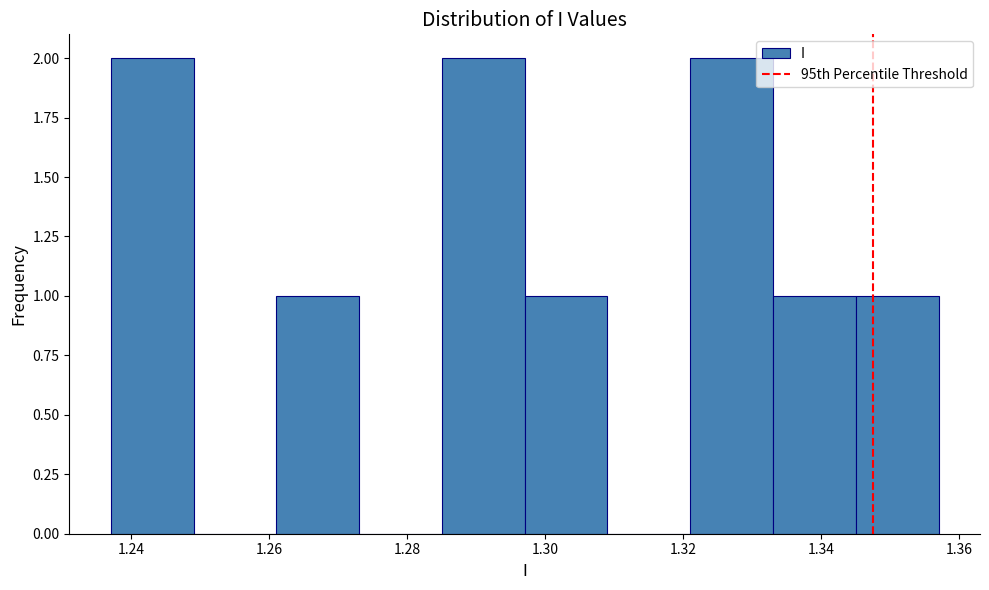

Reading left to right, transcribe this chart: for each bar, give the range it covers on the x-axis and its height. Neither the bar edges nor the heights are printed on the chart, so give them approximately, as read against the axes.

1.237 to 1.249: 2
1.249 to 1.261: 0
1.261 to 1.273: 1
1.273 to 1.285: 0
1.285 to 1.297: 2
1.297 to 1.309: 1
1.309 to 1.321: 0
1.321 to 1.333: 2
1.333 to 1.345: 1
1.345 to 1.357: 1